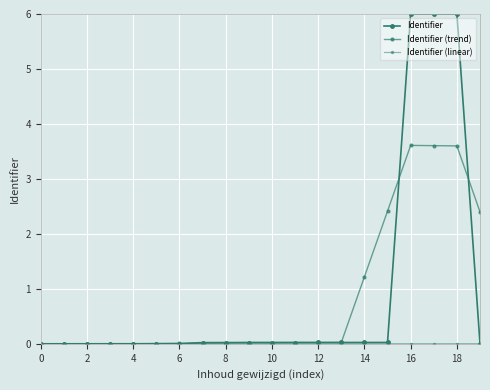

True or false: Identifier and Identifier (linear) intersect in this chart.

False